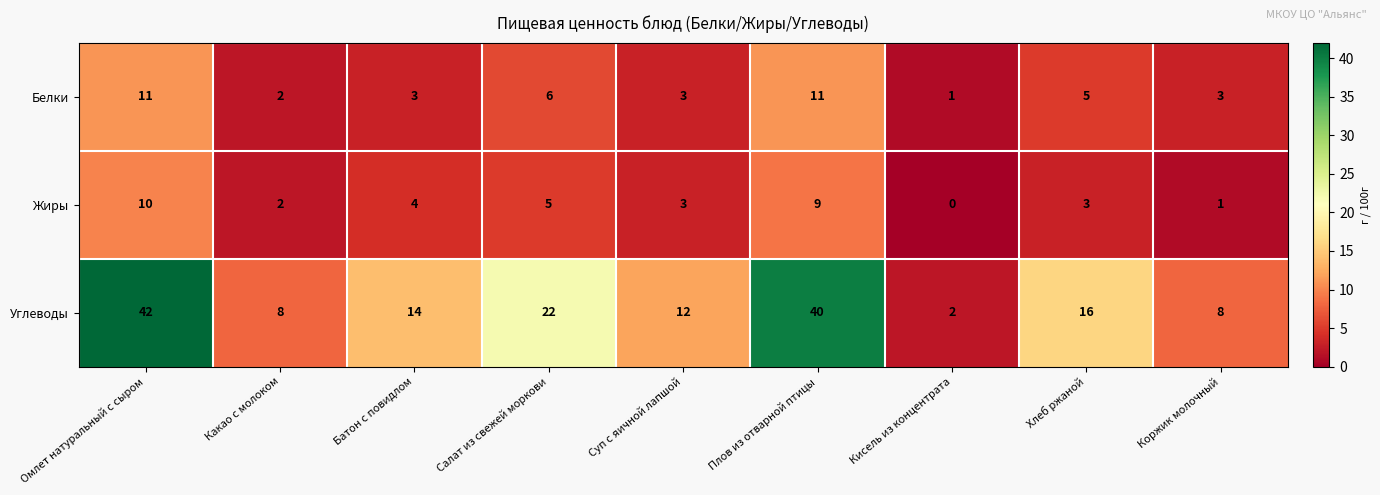

Count the number of data series in this chart.

3